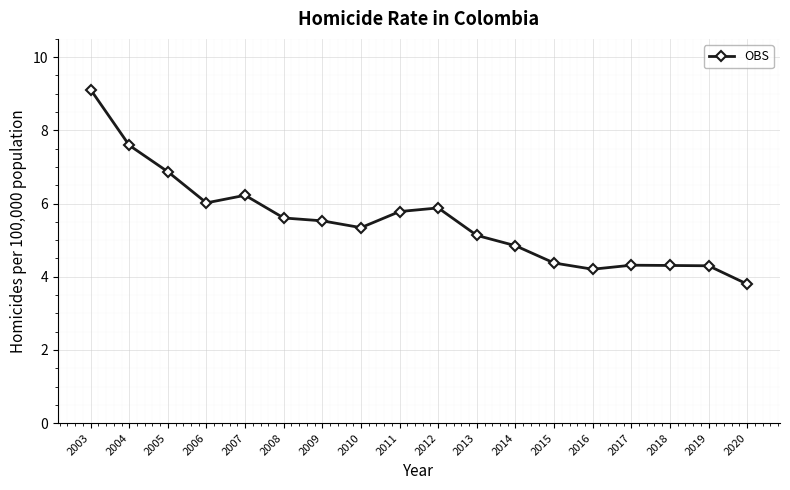

The chart shows a value of 4.3 at 2018. True or false?

True